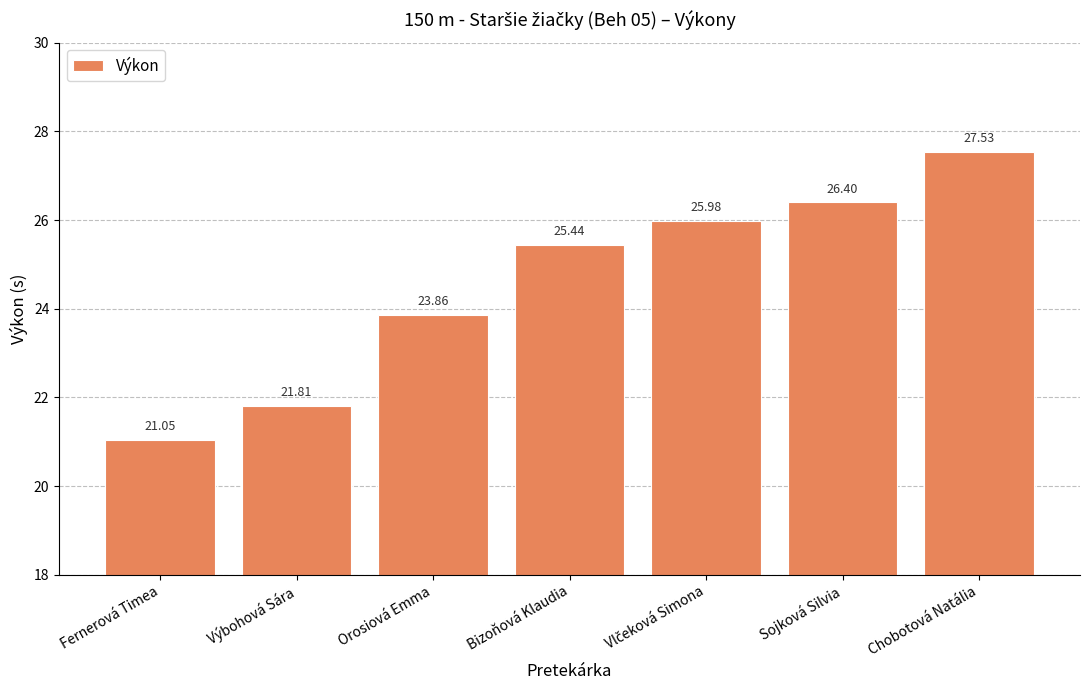

What is the ratio of the value at Orosiová Emma to the value at Výbohová Sára?

1.1